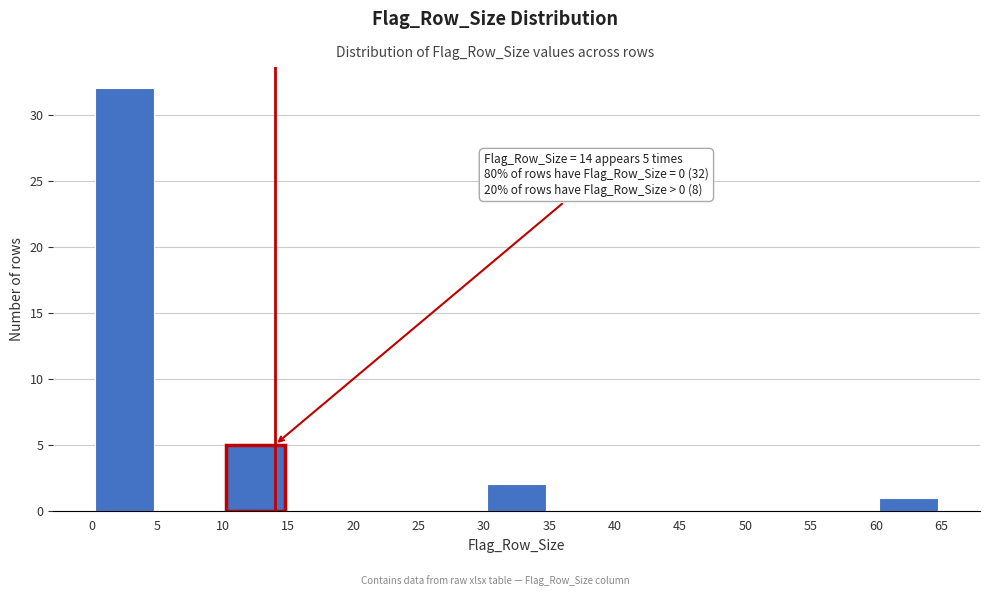

Which range on the x-axis has the tallest bar?

0 to 5